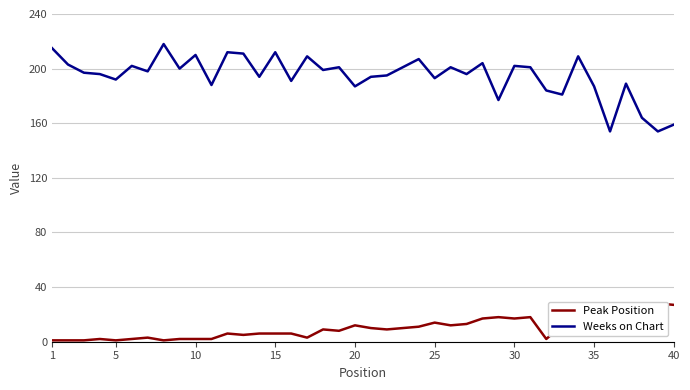

In Peak Position, how many points are lower than both neighbors (excluding endpoints)?

10